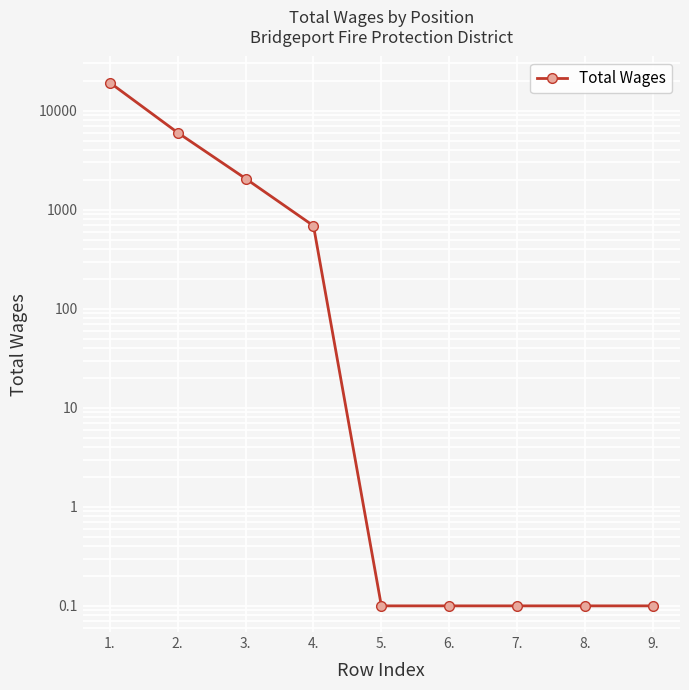

At which category does the chart reach its peak across all series?

1.